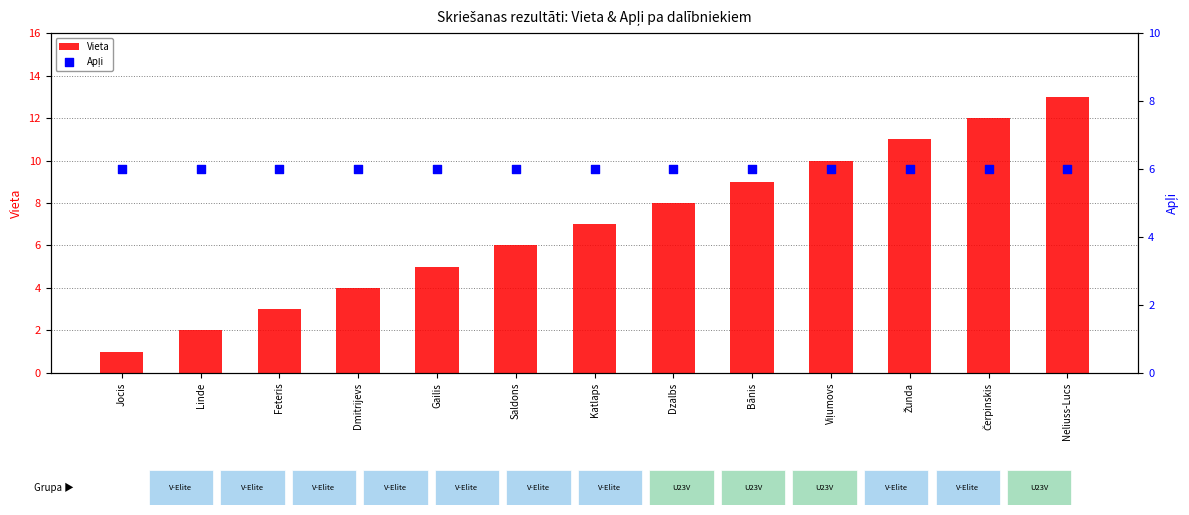

What is the total value across all series at Bānis?

15